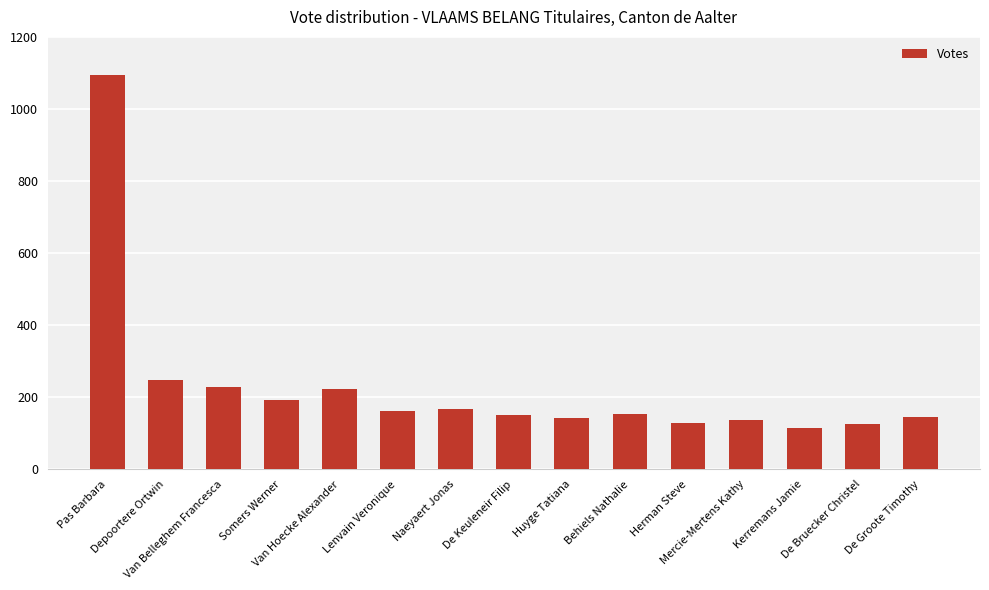

The value at Somers Werner is 192. True or false?

True